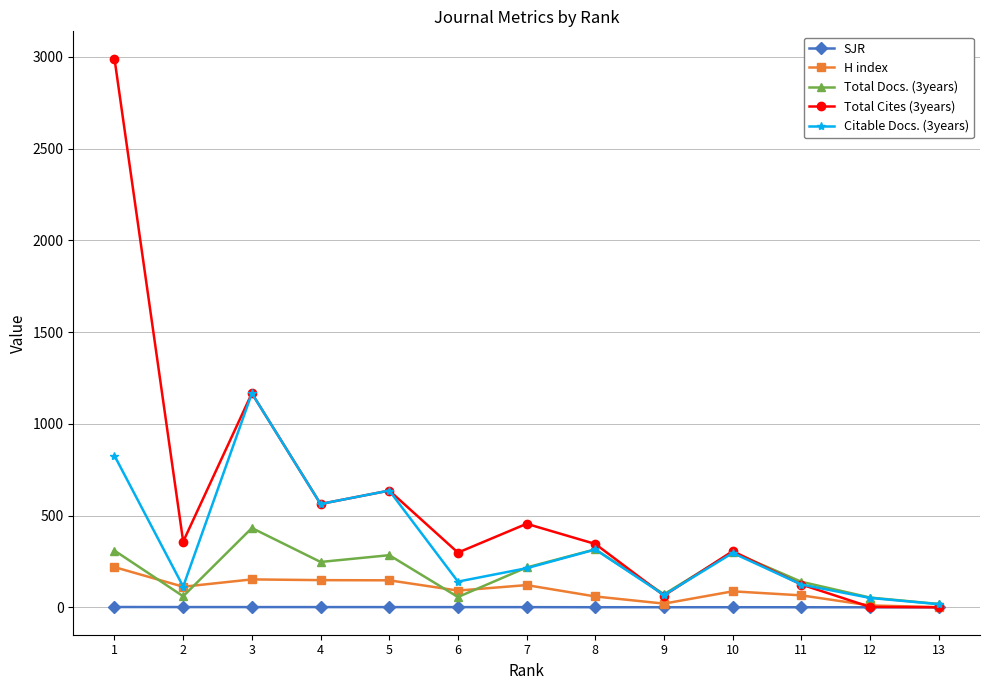

What is the sum of the Total Docs. (3years) values at 13 and 5?

302.0